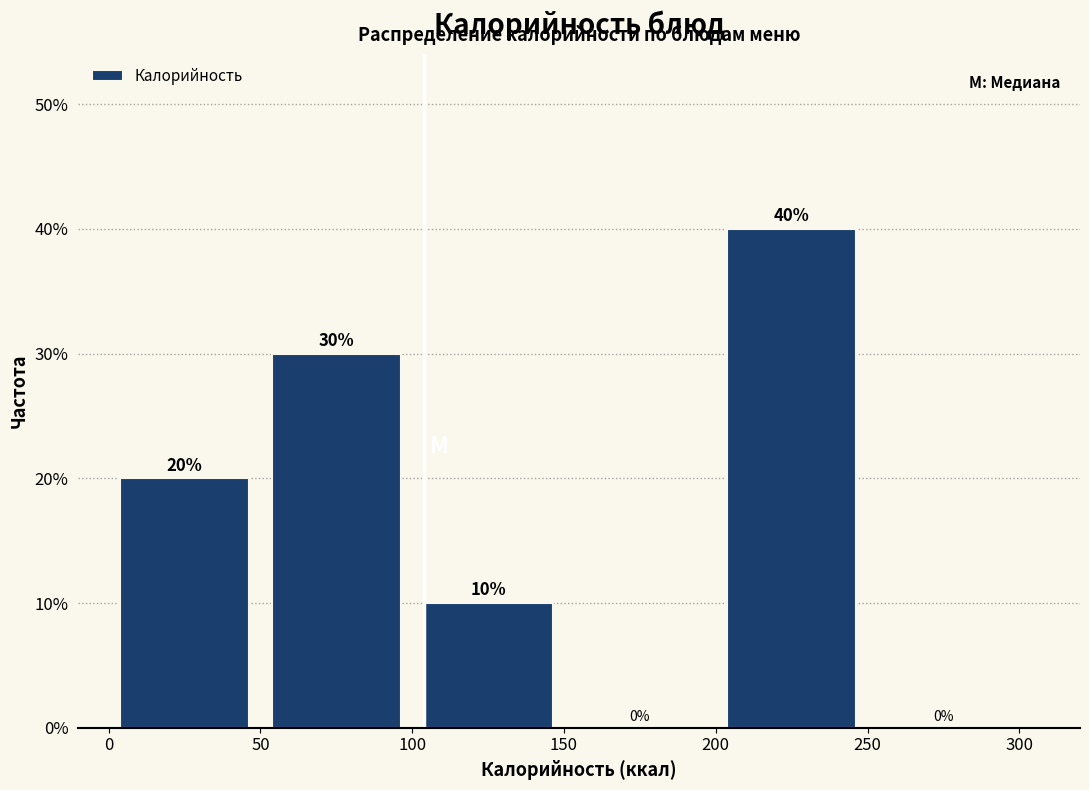

Reading left to right, transcribe this chart: for each bar, give the range it covers on the x-axis and its height.

0 to 50: 20
50 to 100: 30
100 to 150: 10
150 to 200: 0
200 to 250: 40
250 to 300: 0